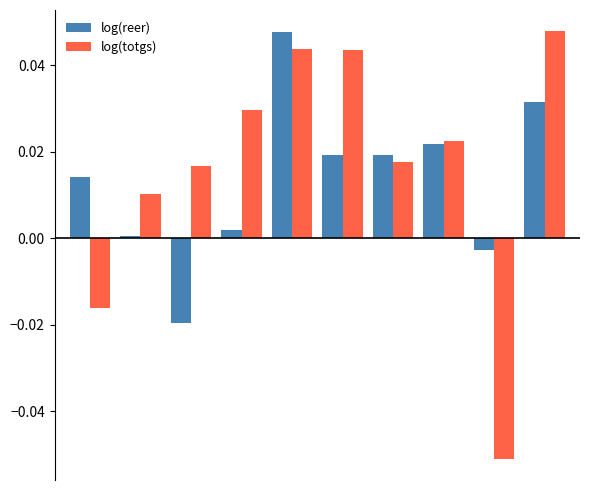

At how many categories does at least one series exceed 0?

9